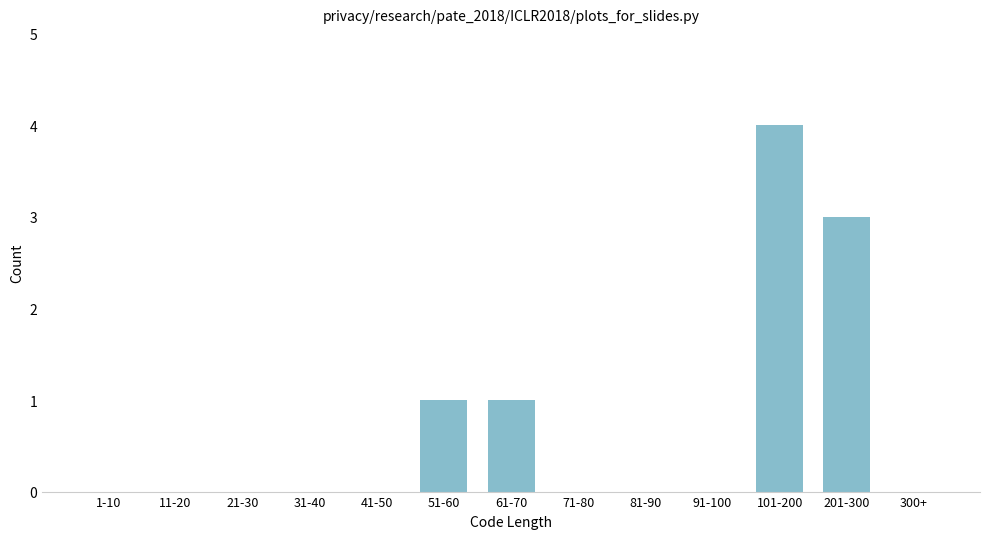

Reading left to right, list all the values displayed in this chart.

1-10=0	11-20=0	21-30=0	31-40=0	41-50=0	51-60=1	61-70=1	71-80=0	81-90=0	91-100=0	101-200=4	201-300=3	300+=0